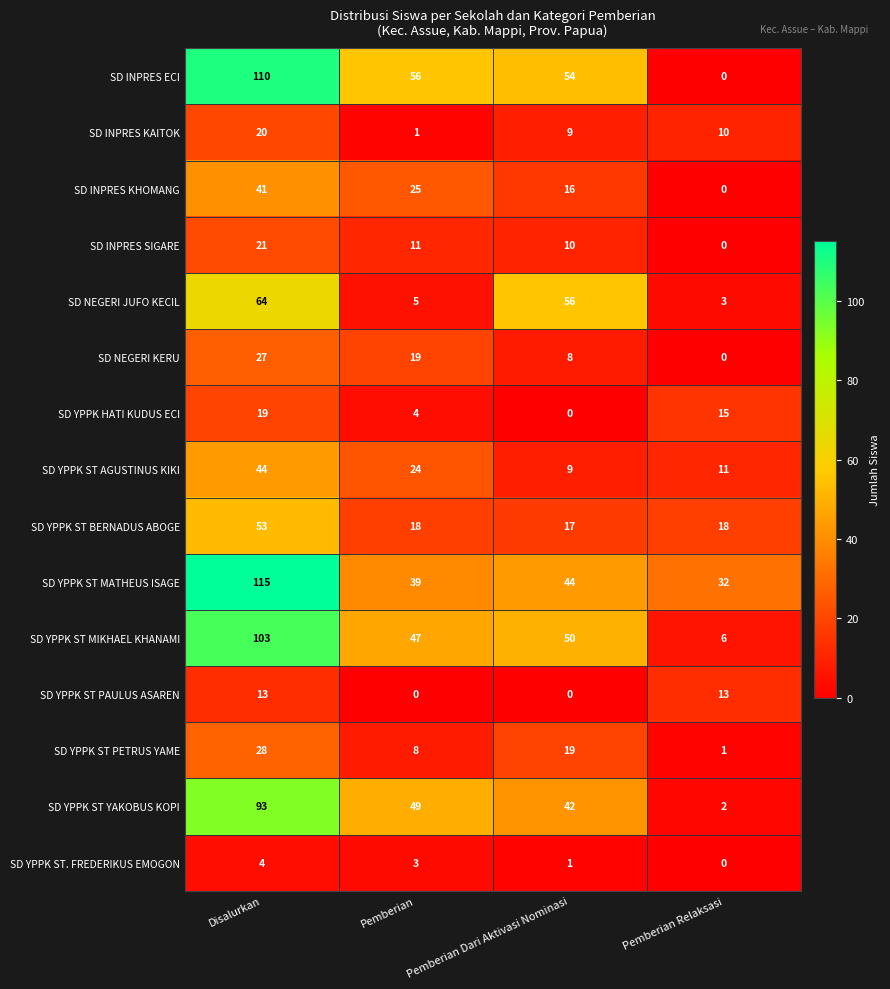

What is the difference between the maximum and minimum values in the SD YPPK HATI KUDUS ECI series?

19